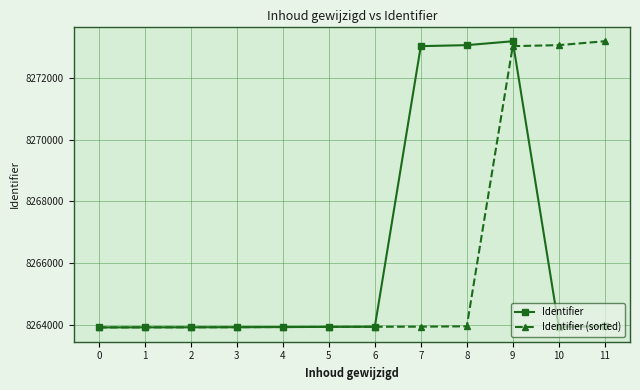

What is the total value across all series at 5?

16527892